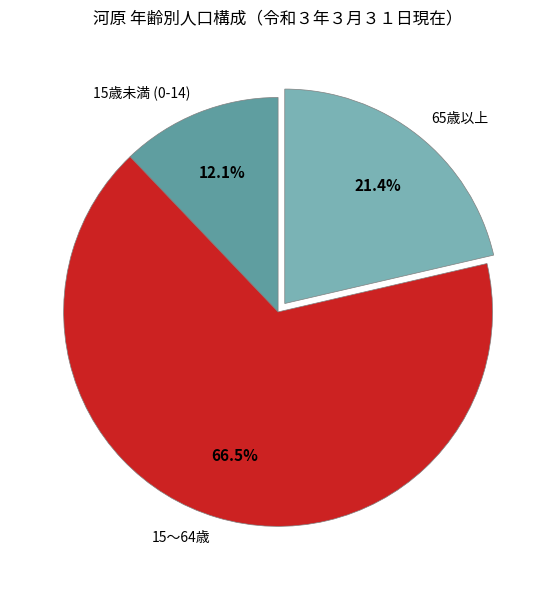

True or false: 15～64歳 accounts for 81% of the total.

False